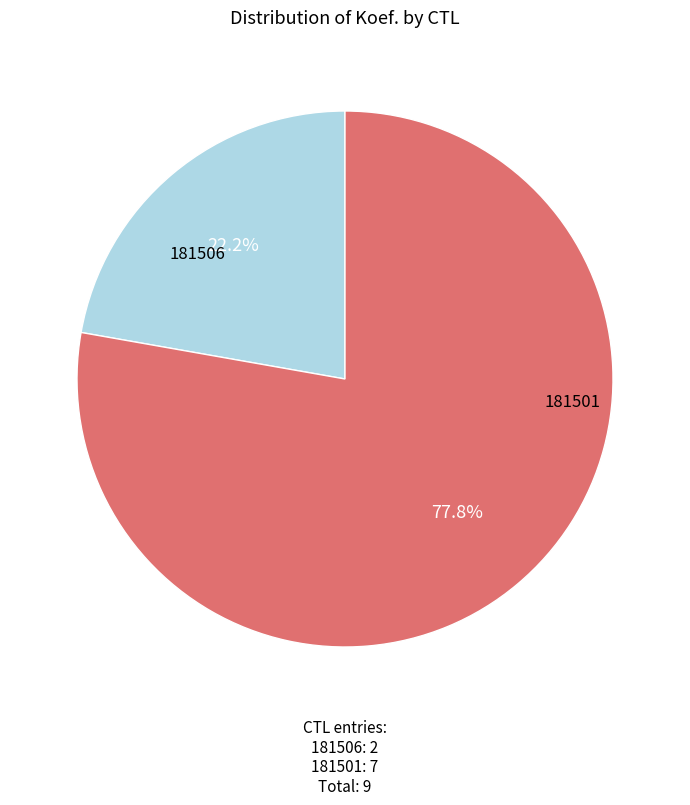

Which category has the biggest portion of the pie?

181501